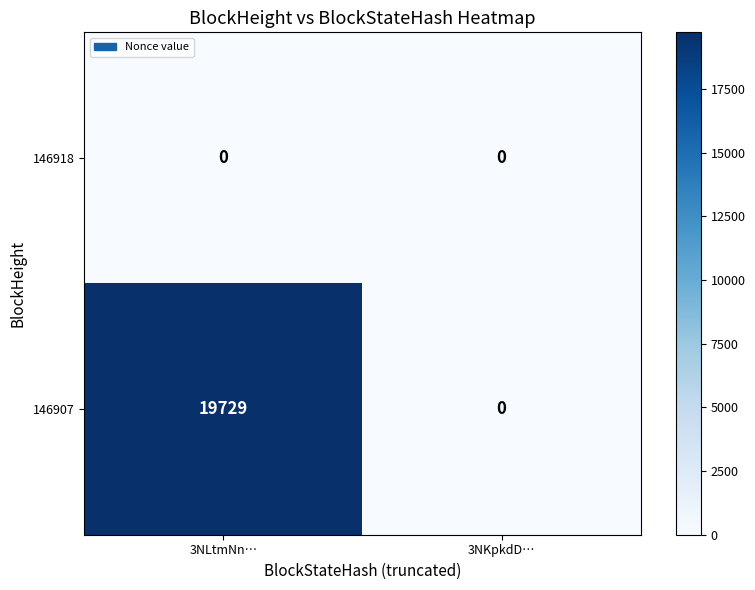

List the series in order of their overall mean, lowest first.

146918, 146907